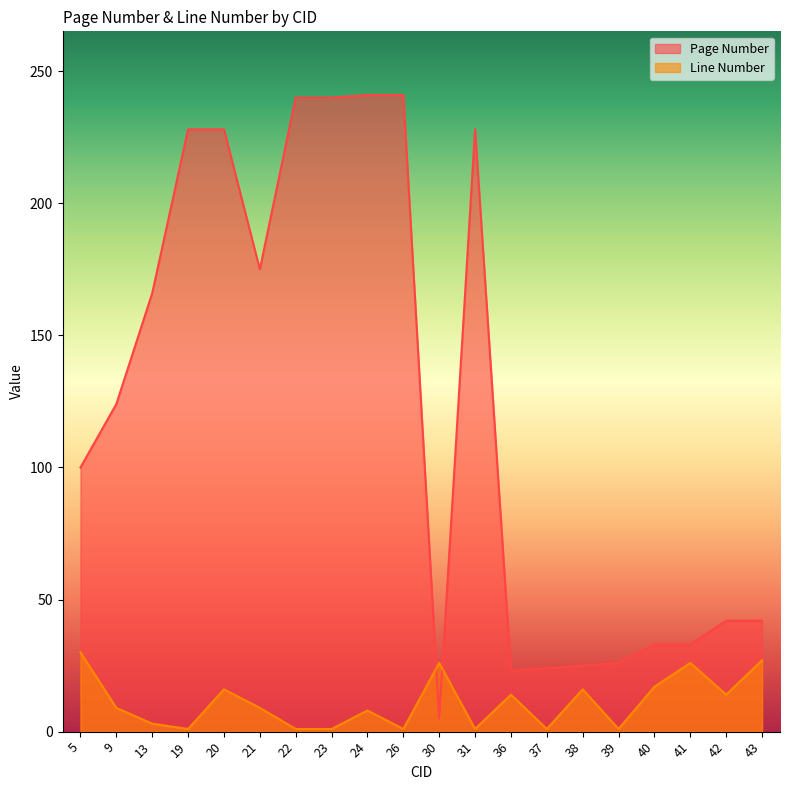

What is the total value across all series at 20?

244